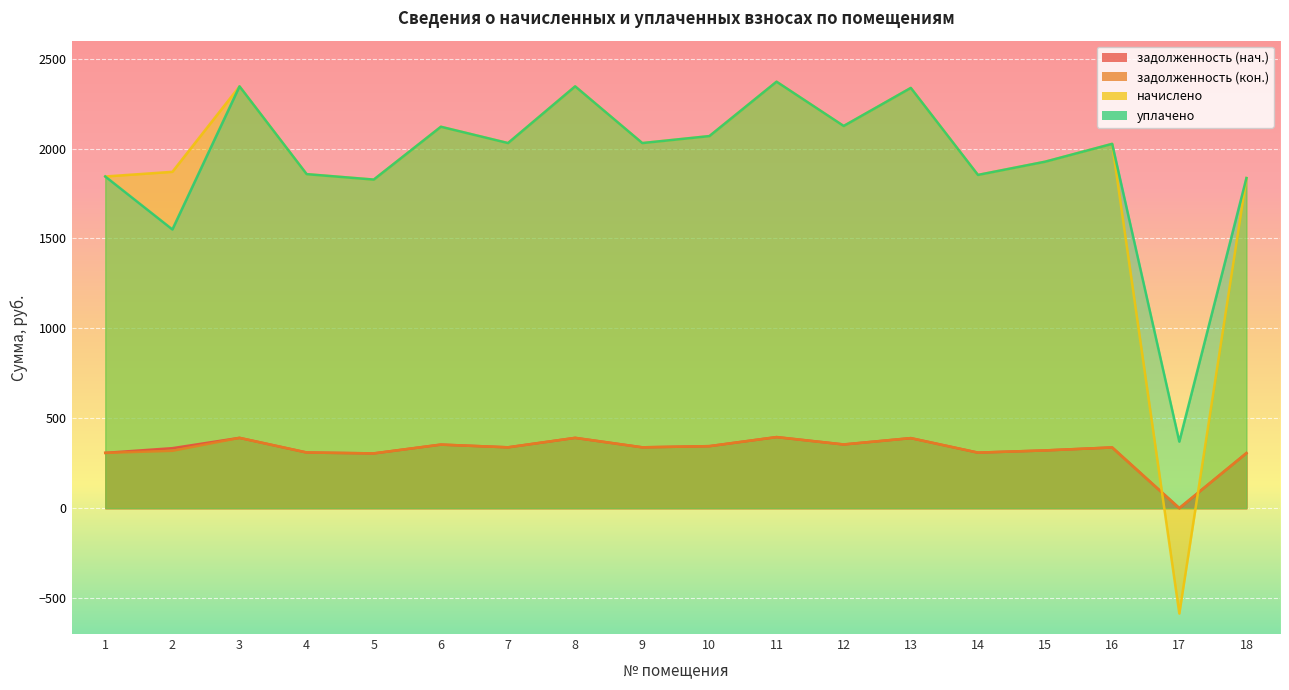

At which category does задолженность (кон.) reach its first local peak?

3